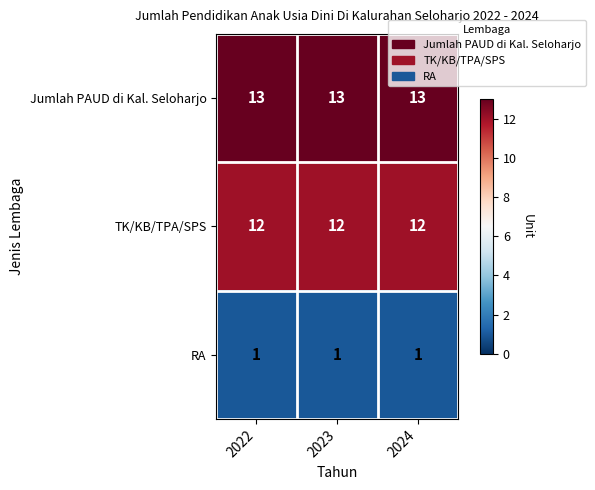

List the series in order of their peak value, lowest first.

RA, TK/KB/TPA/SPS, Jumlah PAUD di Kal. Seloharjo